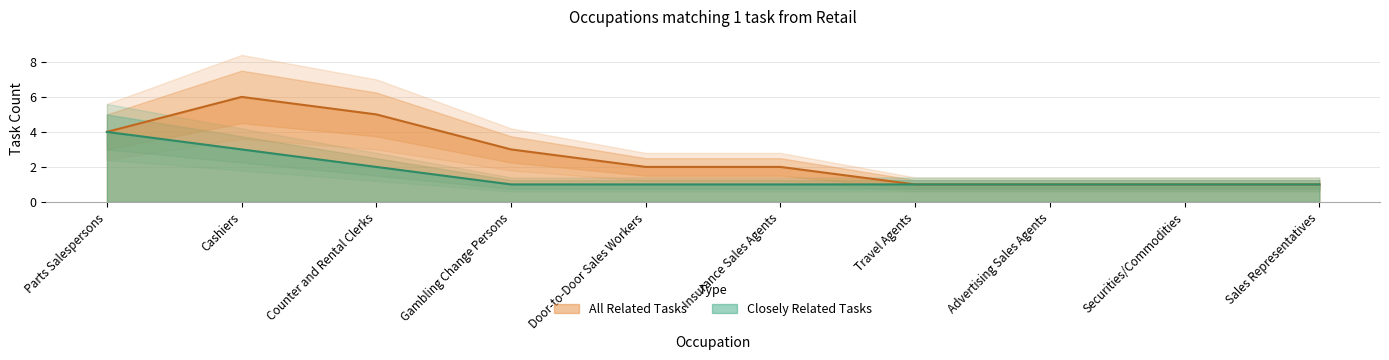

Which label corresponds to the largest value in the chart?

Cashiers